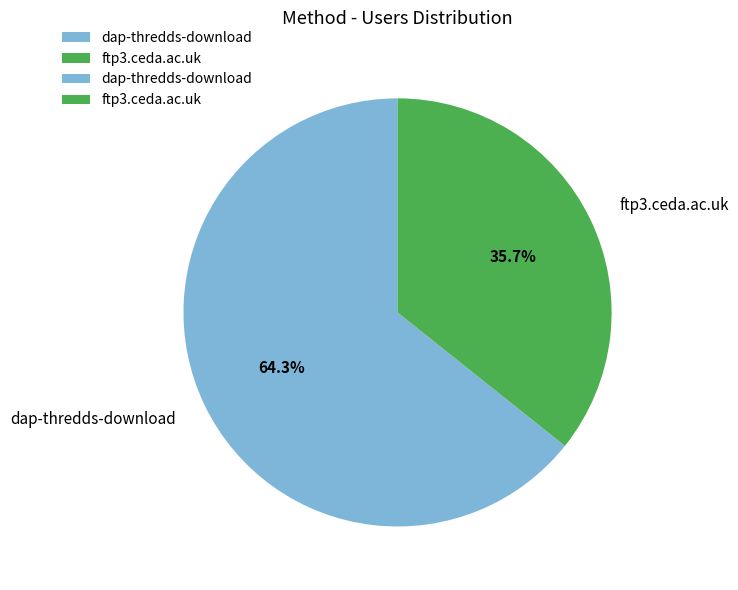

Do ftp3.ceda.ac.uk and dap-thredds-download together represent more than half of the pie?

Yes